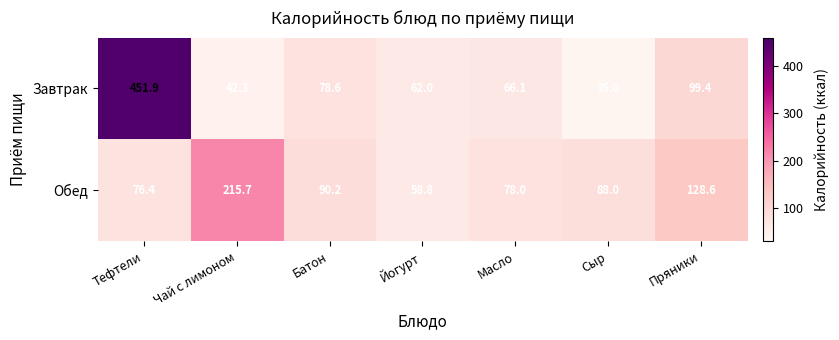

Reading left to right, extract all data points from this chart.

Завтрак: Тефтели=451.9	Чай с лимоном=42.3	Батон=78.6	Йогурт=62.0	Масло=66.1	Сыр=35.0	Пряники=99.4
Обед: Тефтели=76.4	Чай с лимоном=215.7	Батон=90.2	Йогурт=58.8	Масло=78.0	Сыр=88.0	Пряники=128.6